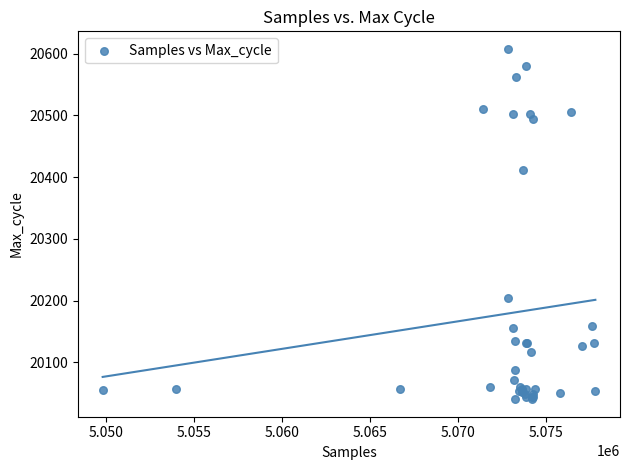

What Y value in the scatter plot is closest to 20324?

20411